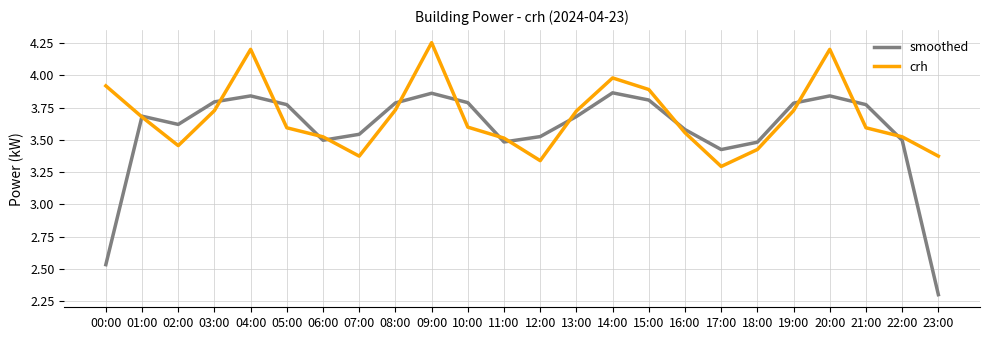

Which series has the widest spread of values?

smoothed